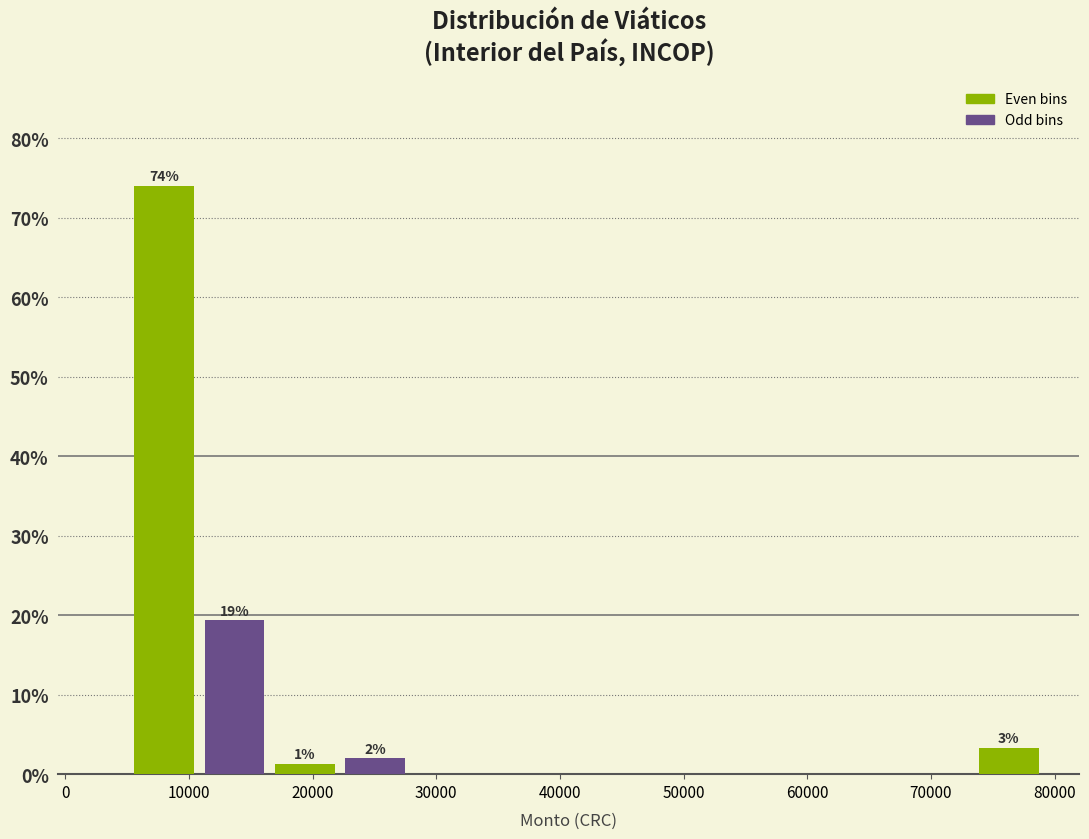

Which range on the x-axis has the tallest bar?

5000 to 11000